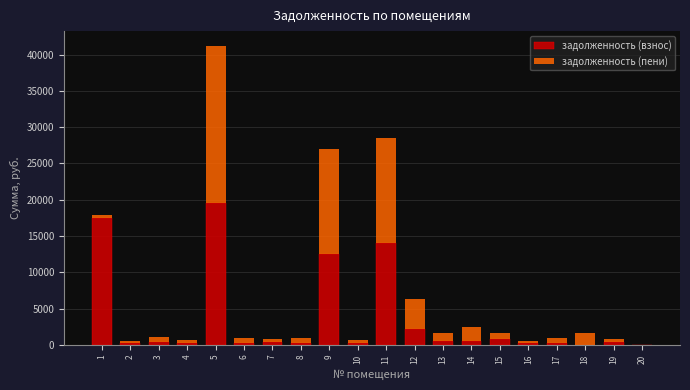

At which category is the sum across all series the highest?

5